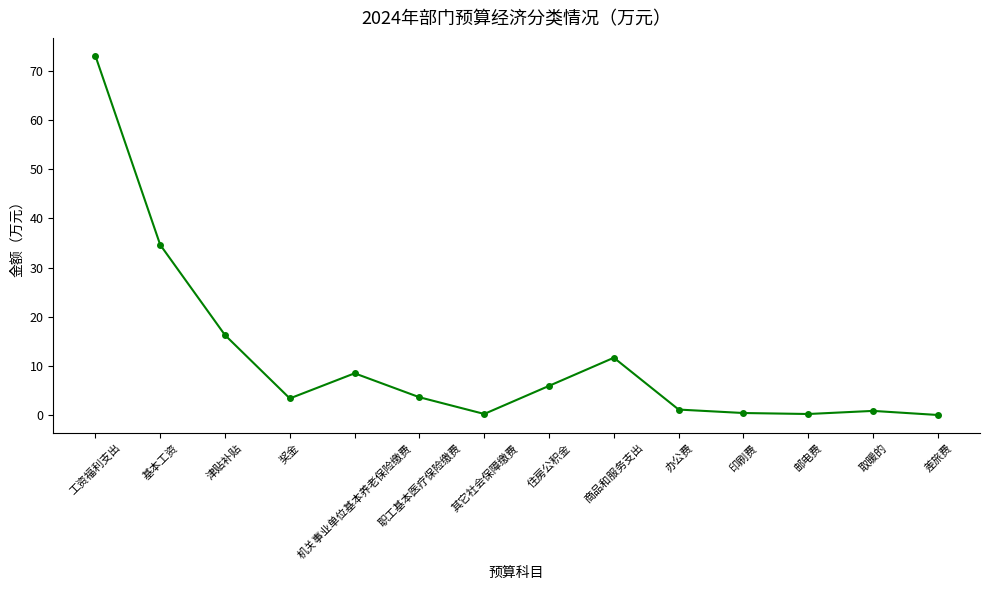

Where does the data first go above 3?

工资福利支出